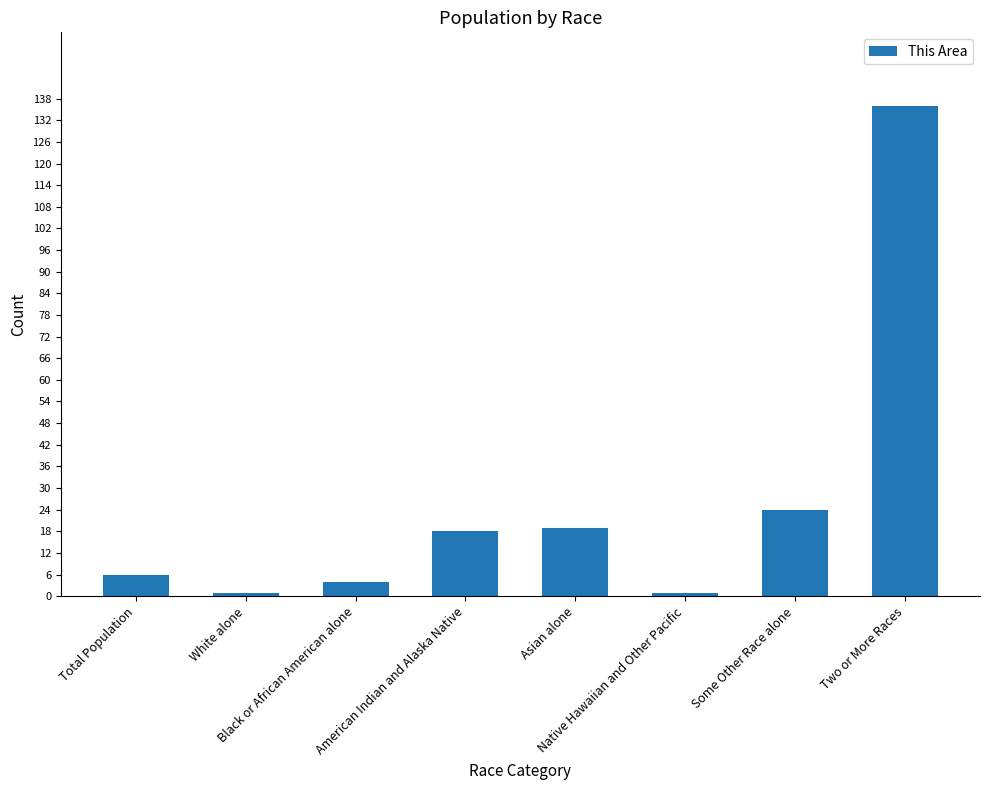

Which has a higher value, White alone or Two or More Races?

Two or More Races